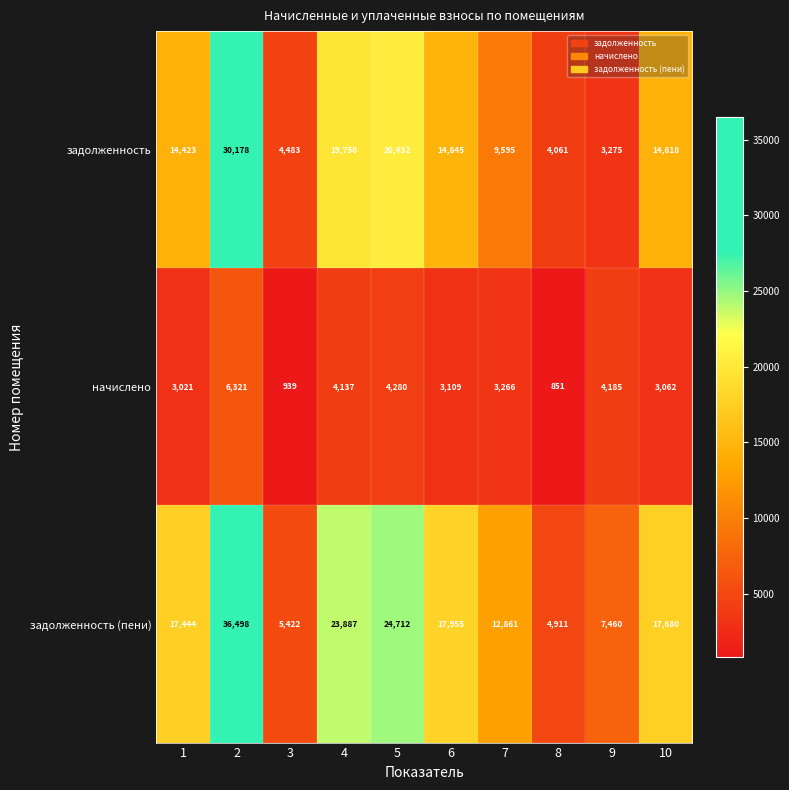

At which category is the sum across all series the highest?

2